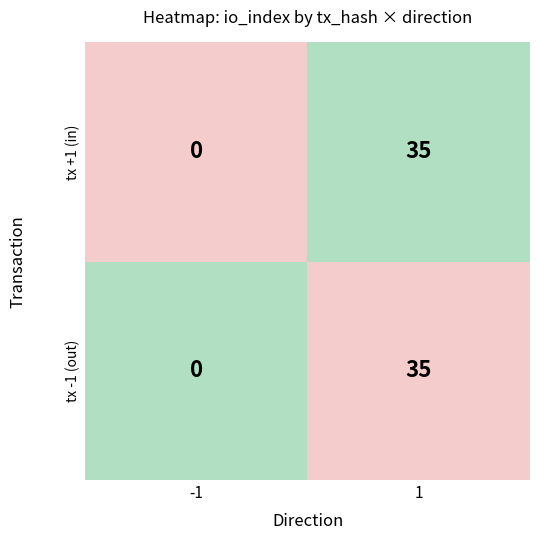

True or false: 91bbf9bcceb48aaab944f7b76c7b32aa43cadbc has a value of -15 at direction_-1.

False